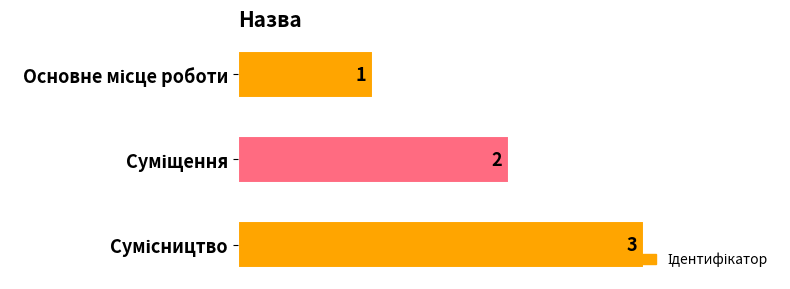

How many data points are less than 2?

1